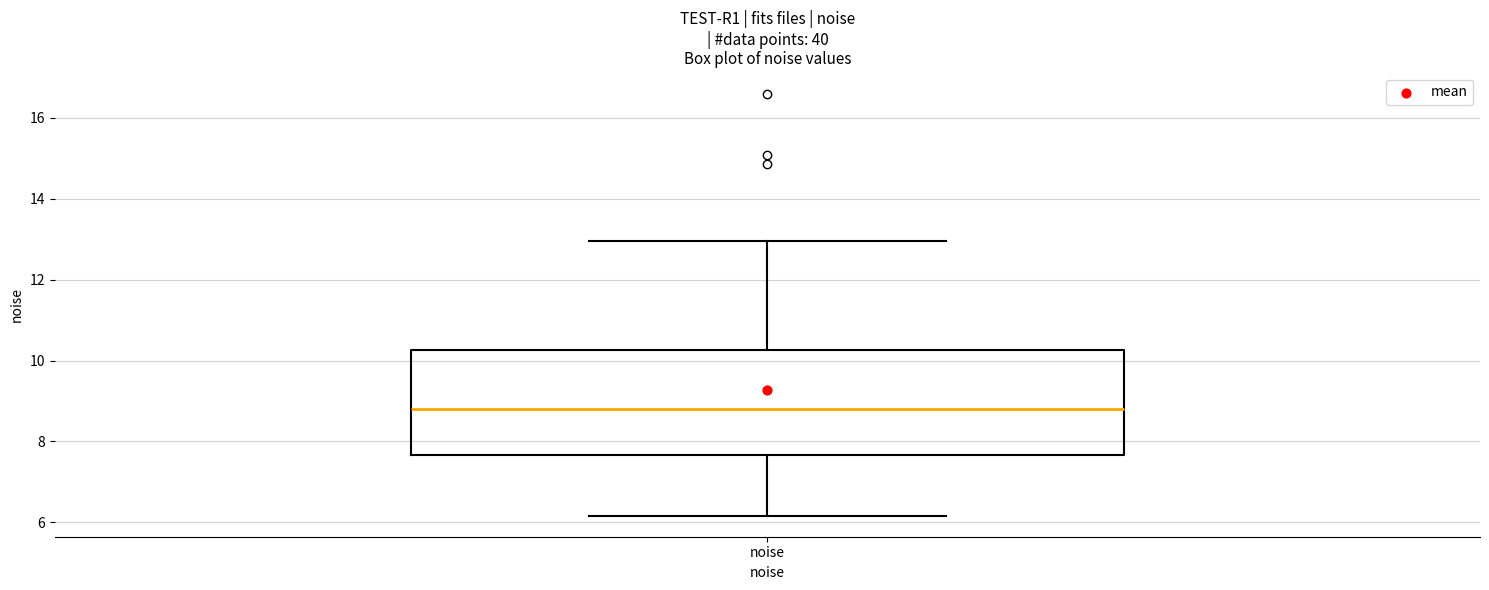

Transcribe this box plot: give where the median line is, the range the box spans, and where the two whiskers end, as read against the y-axis. The values are not printed on the chart, so give them approximately, as read against the axis.

median 8.8, box 7.6 to 10.2, whiskers 6.2 to 13.0